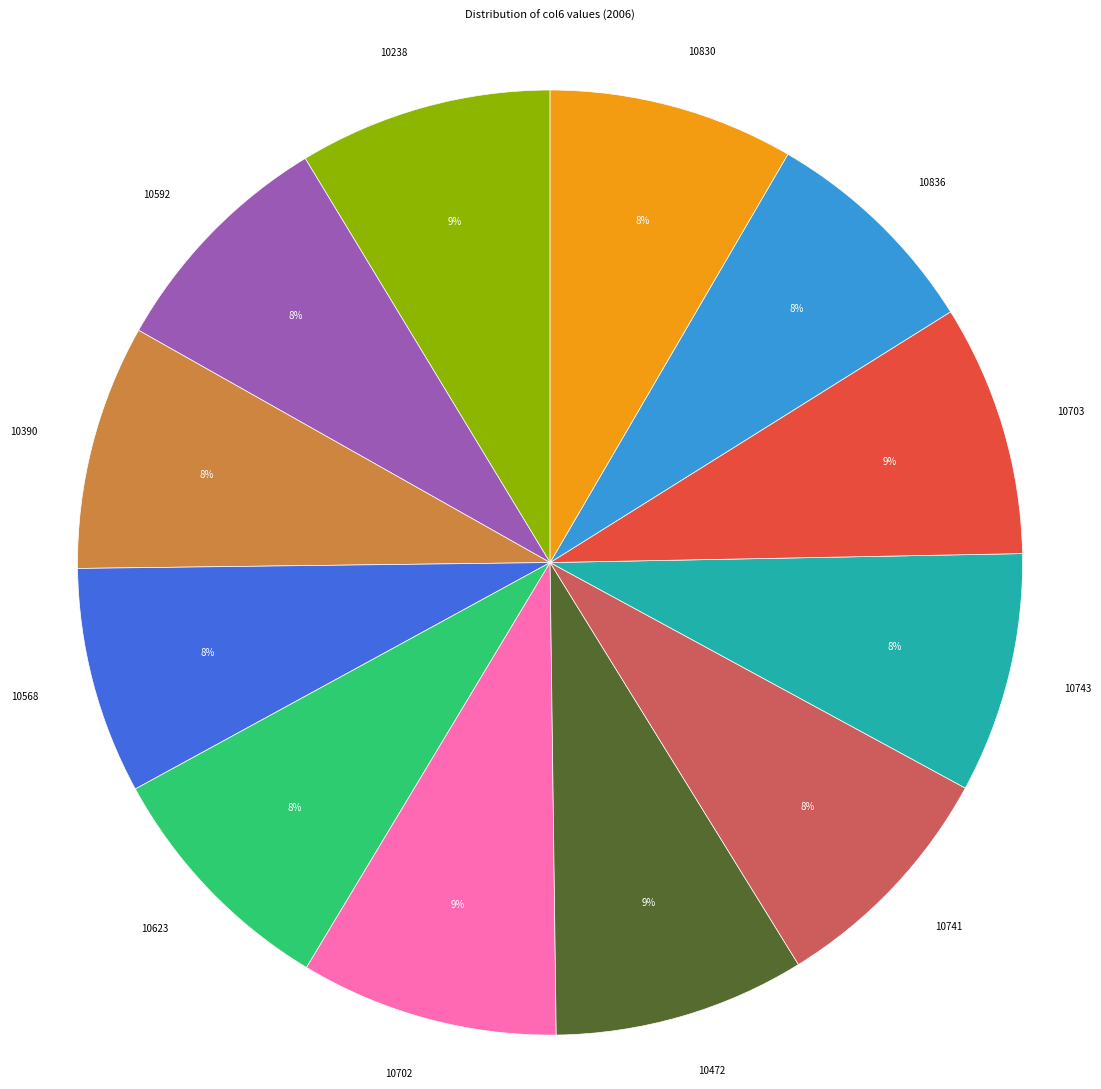

Is the sum of 10472 and 10743 greater than half?

No